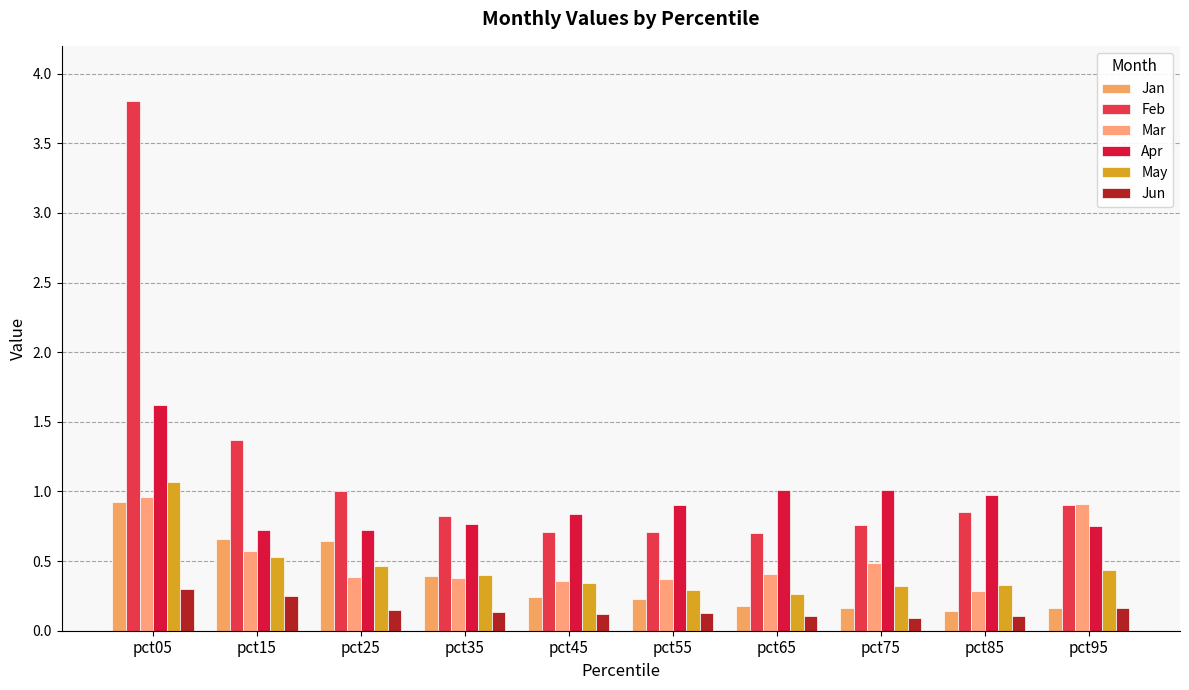

How many bars are there in each group?

6